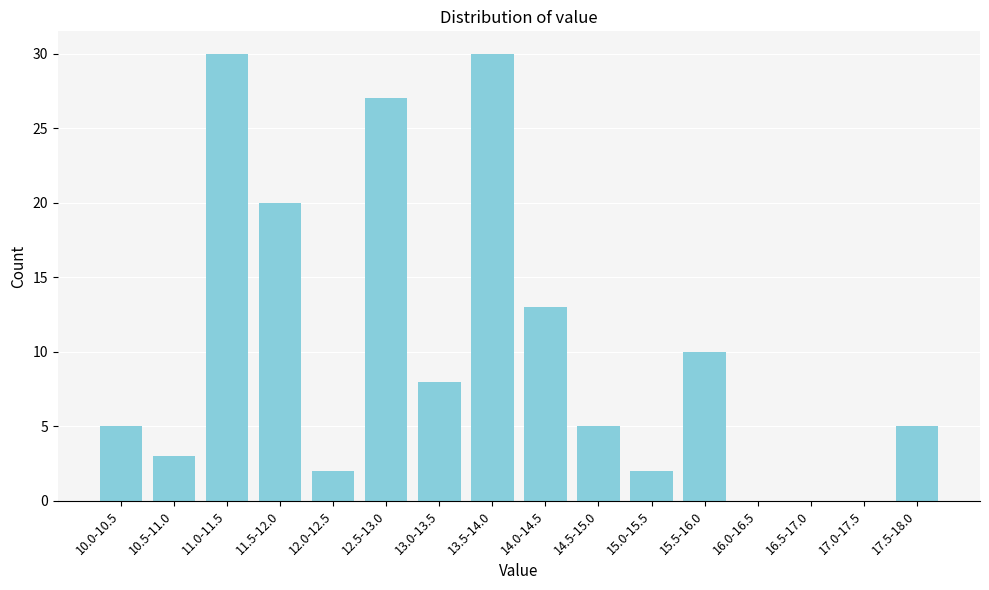

Reading right to left, list all the values displayed in this chart.

17.5-18.0=5	17.0-17.5=0	16.5-17.0=0	16.0-16.5=0	15.5-16.0=10	15.0-15.5=2	14.5-15.0=5	14.0-14.5=13	13.5-14.0=30	13.0-13.5=8	12.5-13.0=27	12.0-12.5=2	11.5-12.0=20	11.0-11.5=30	10.5-11.0=3	10.0-10.5=5